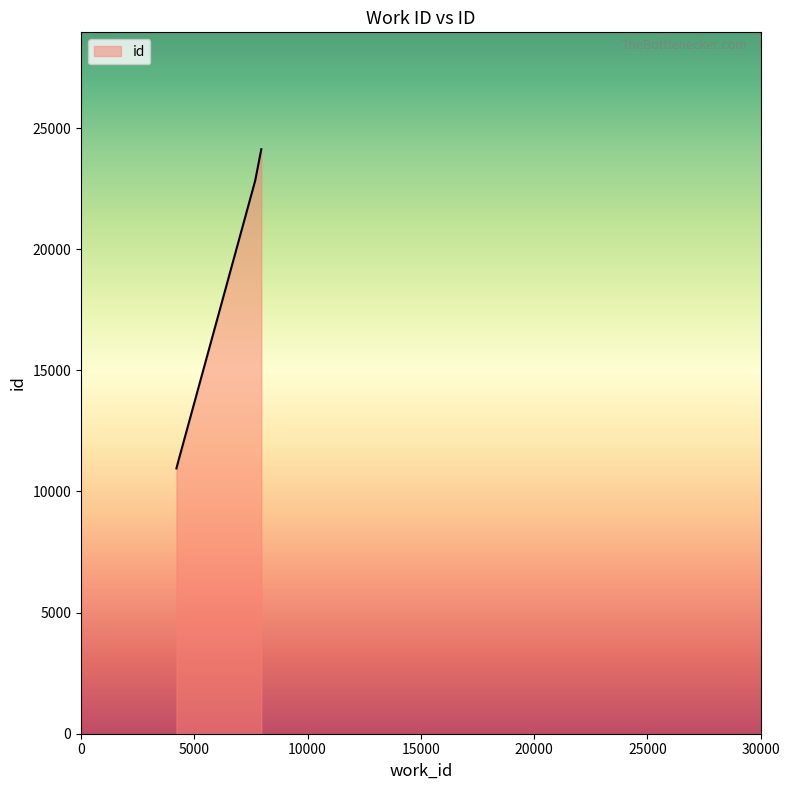

Does the chart have visible grid lines?

No